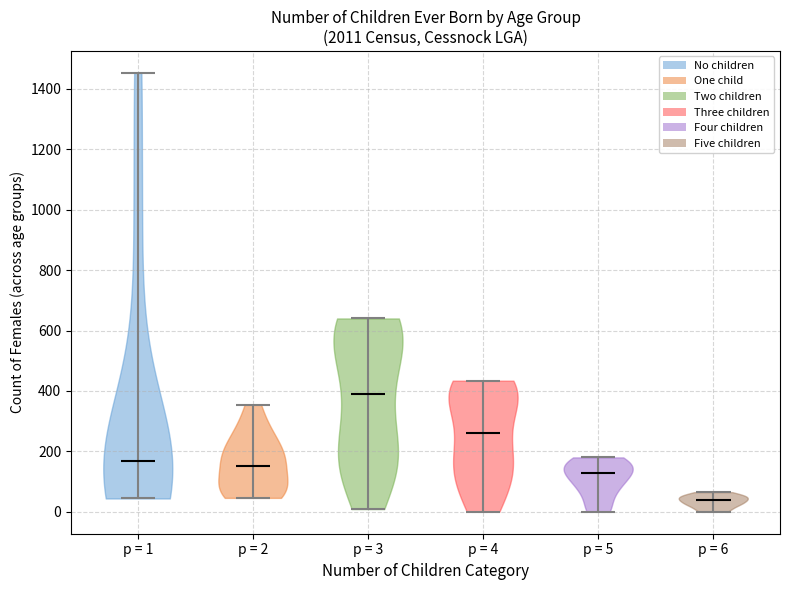

What is the highest point the violin for p = 3 reaches on the y-axis? The values are not printed on the chart, so give them approximately, as read against the axis.

640